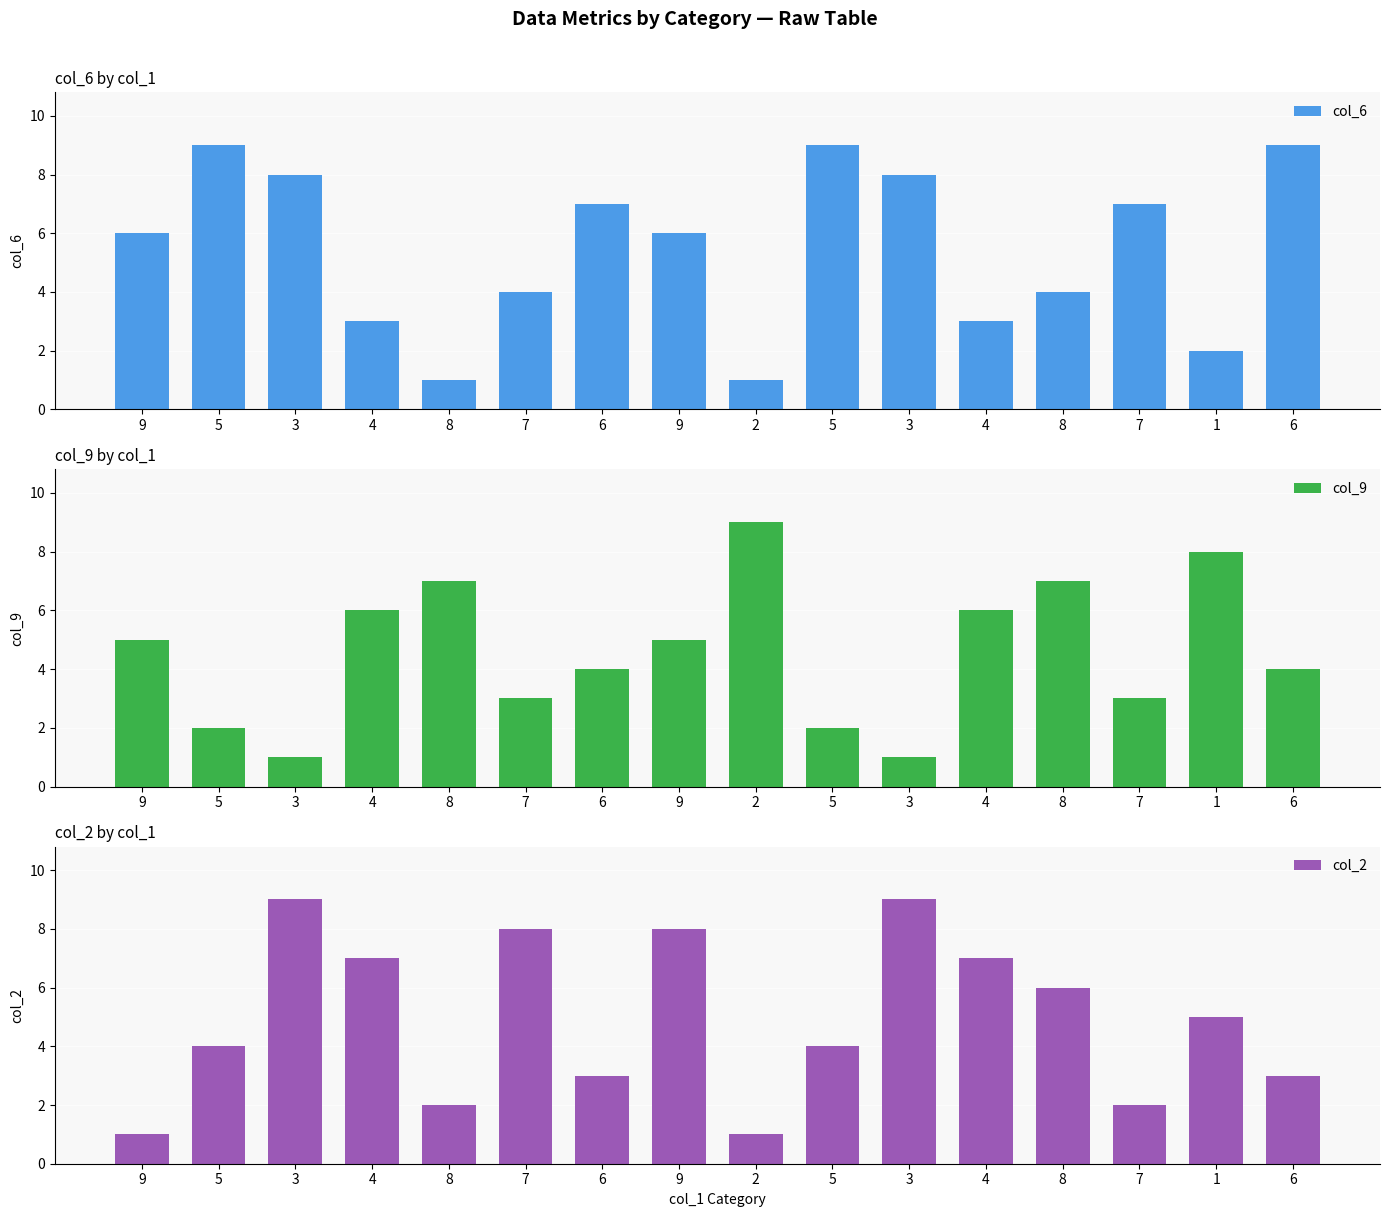

What is the label of the 7th bar from the right?

5